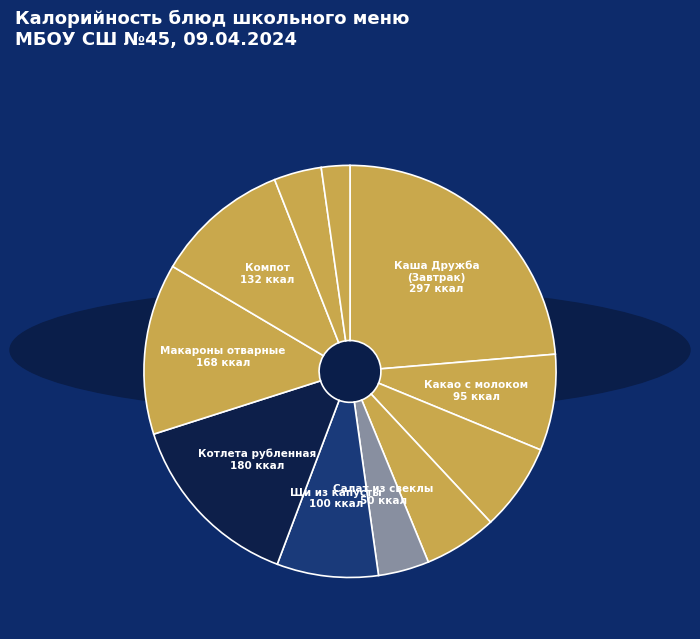

To the nearest percent, what is the difference between the largest and smallest slice percentages?

21%